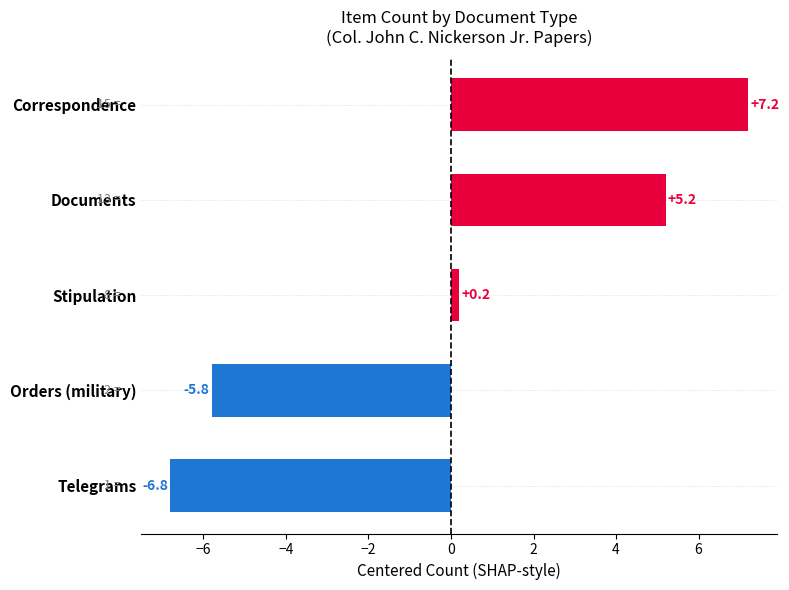

The chart shows a value of 5.2 at Documents. True or false?

True